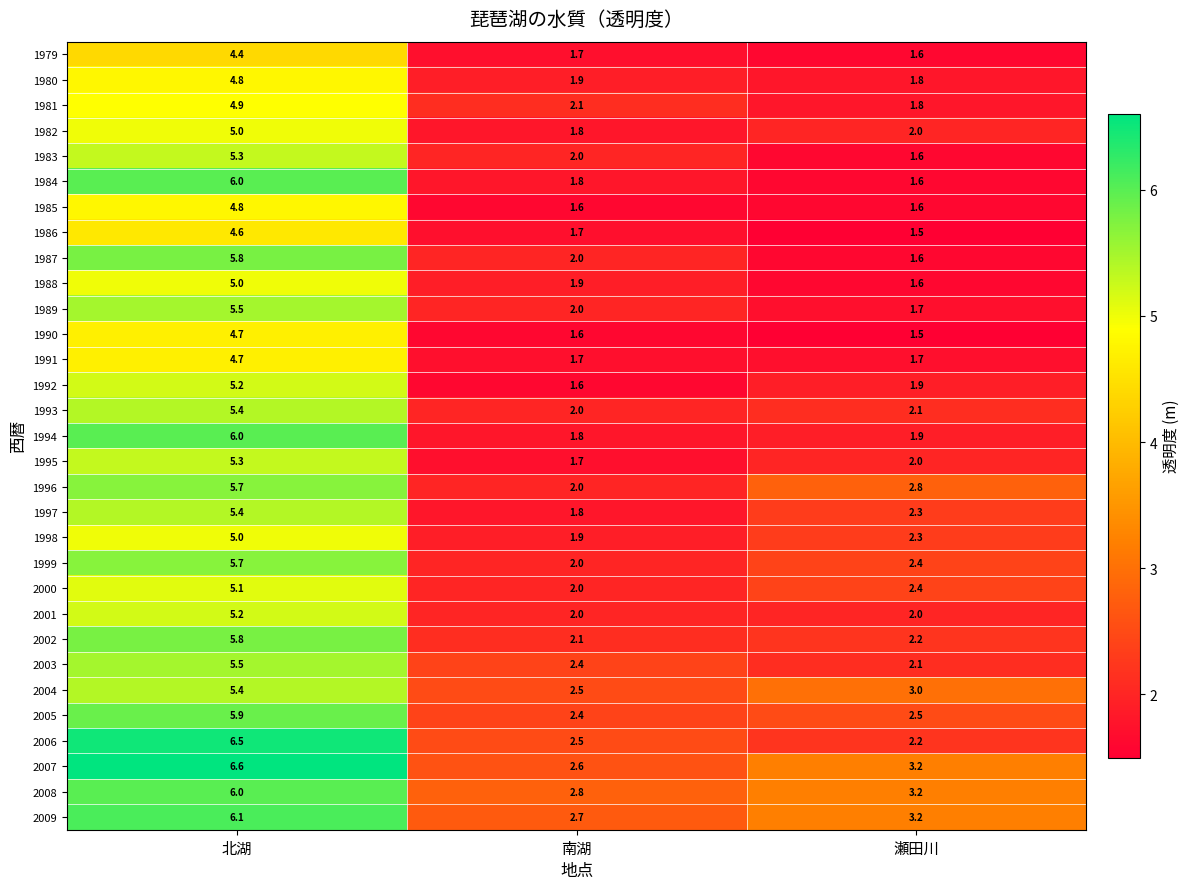

Which series changed the most between 北湖 and 瀬田川?

1984